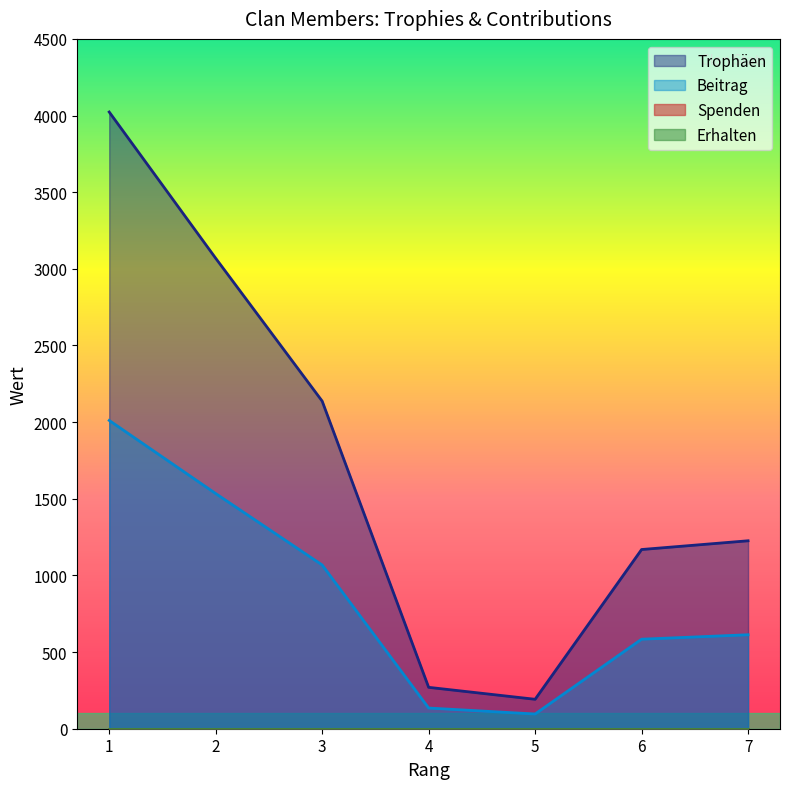

At which category does Trophäen reach its first local valley?

5